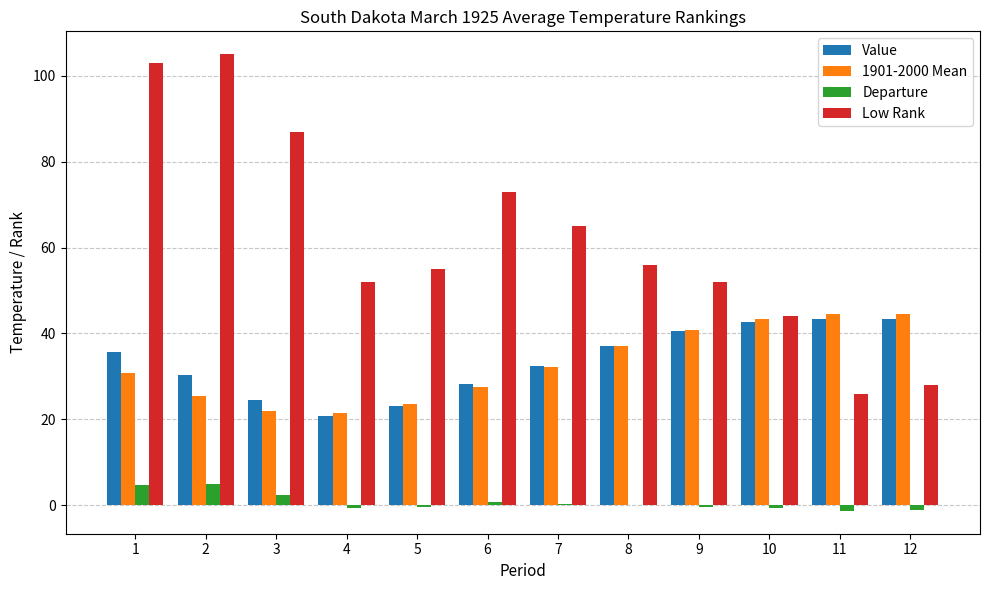

The value of Value at 9 is 40.5. True or false?

True